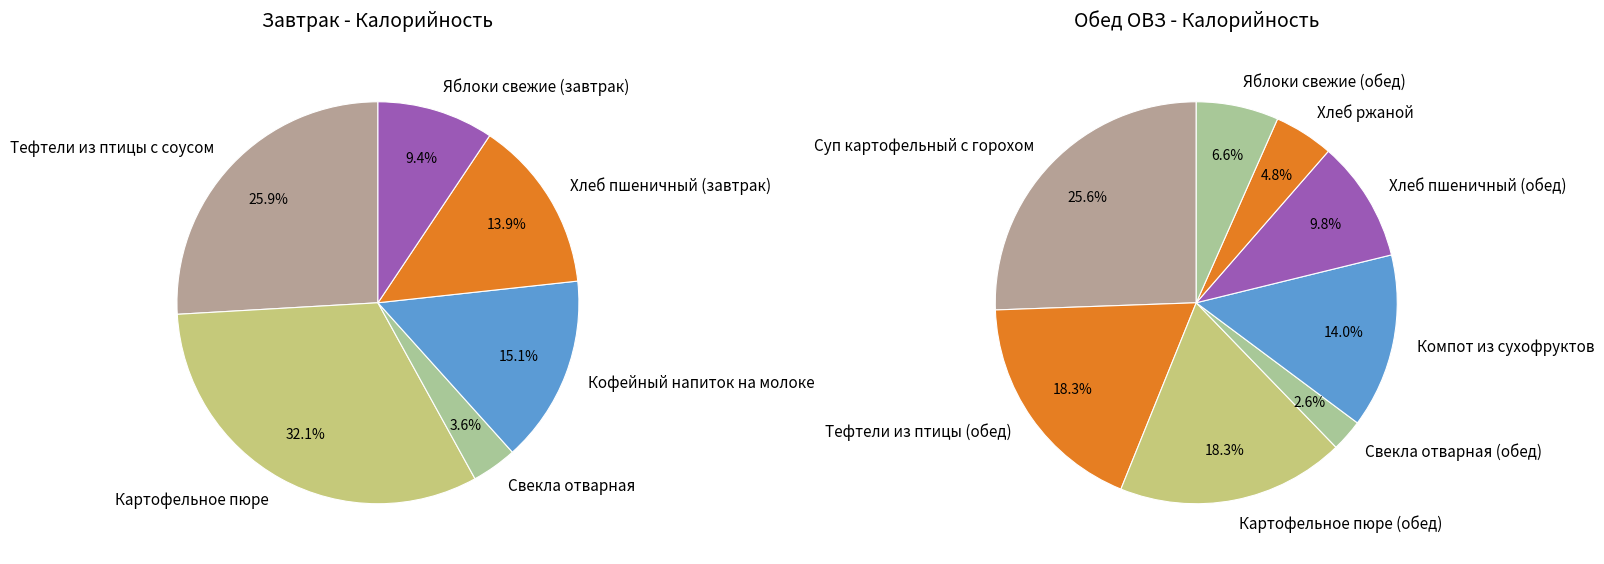

True or false: Хлеб пшеничный (обед) accounts for 20% of the total.

False